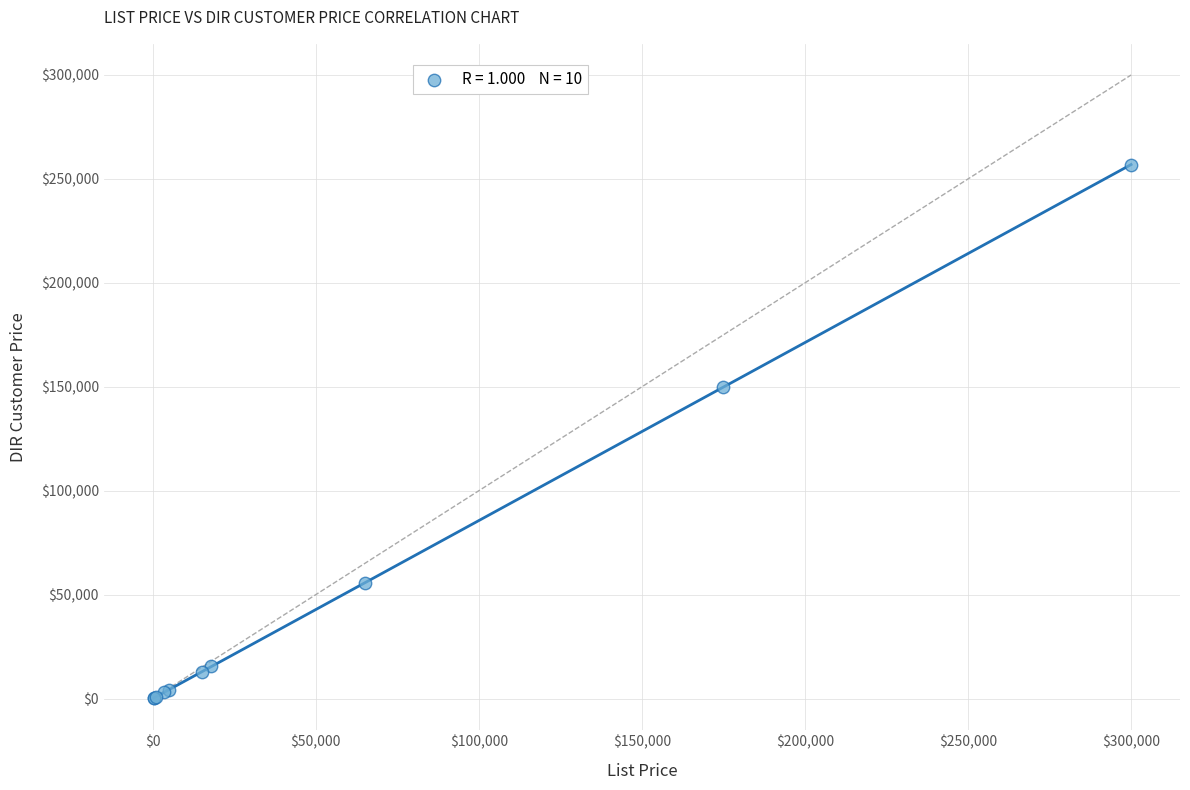

What Y value in the scatter plot is closest to 128584?

149865.6